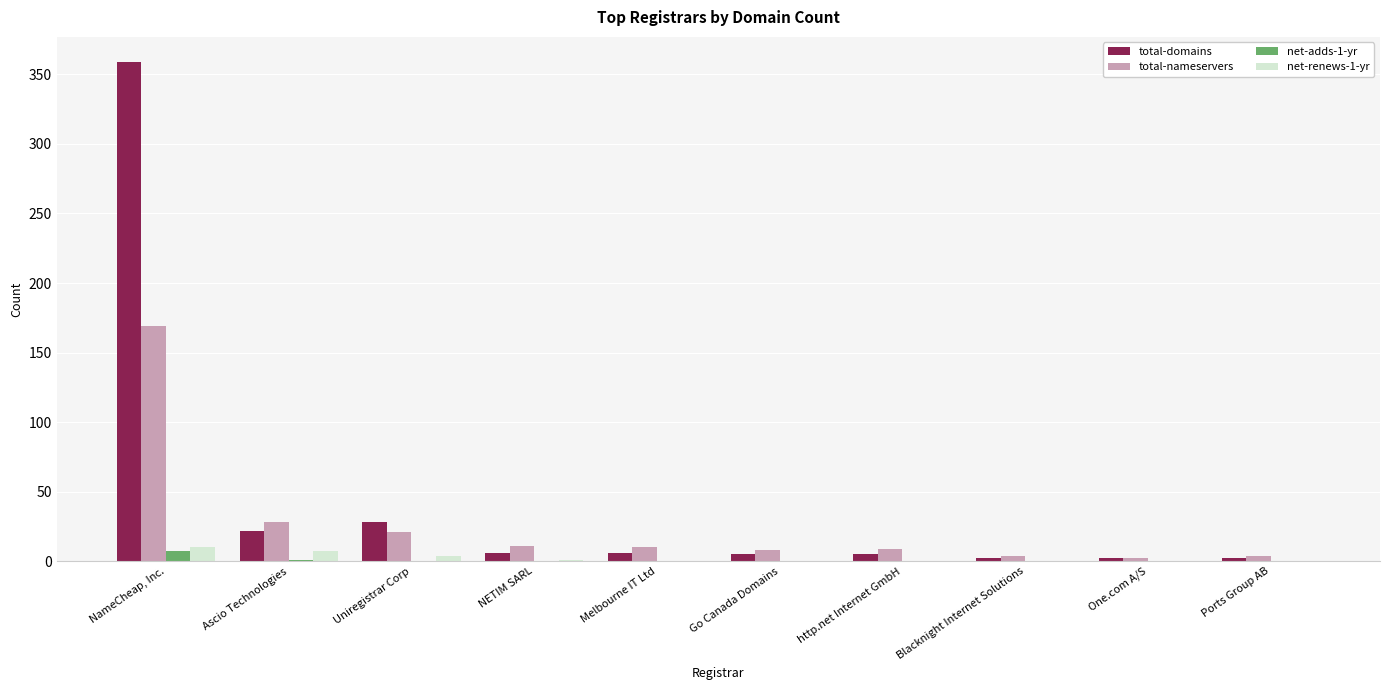

Which series has the largest total across all categories?

total-domains